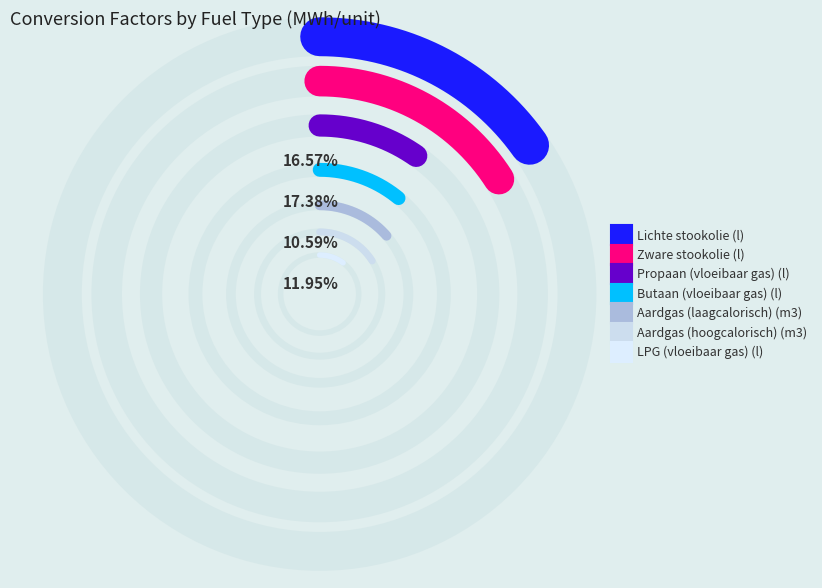

To the nearest percent, what is the average slice percentage?

14%